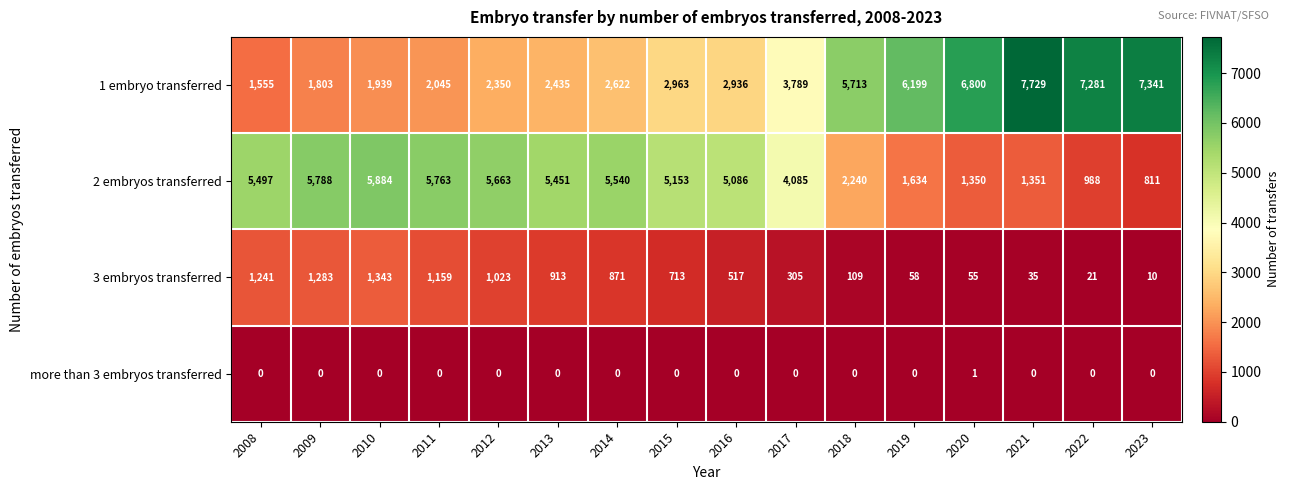

At 2017, list the series in order from smallest to largest.

more than 3 embryos transferred, 3 embryos transferred, 1 embryo transferred, 2 embryos transferred